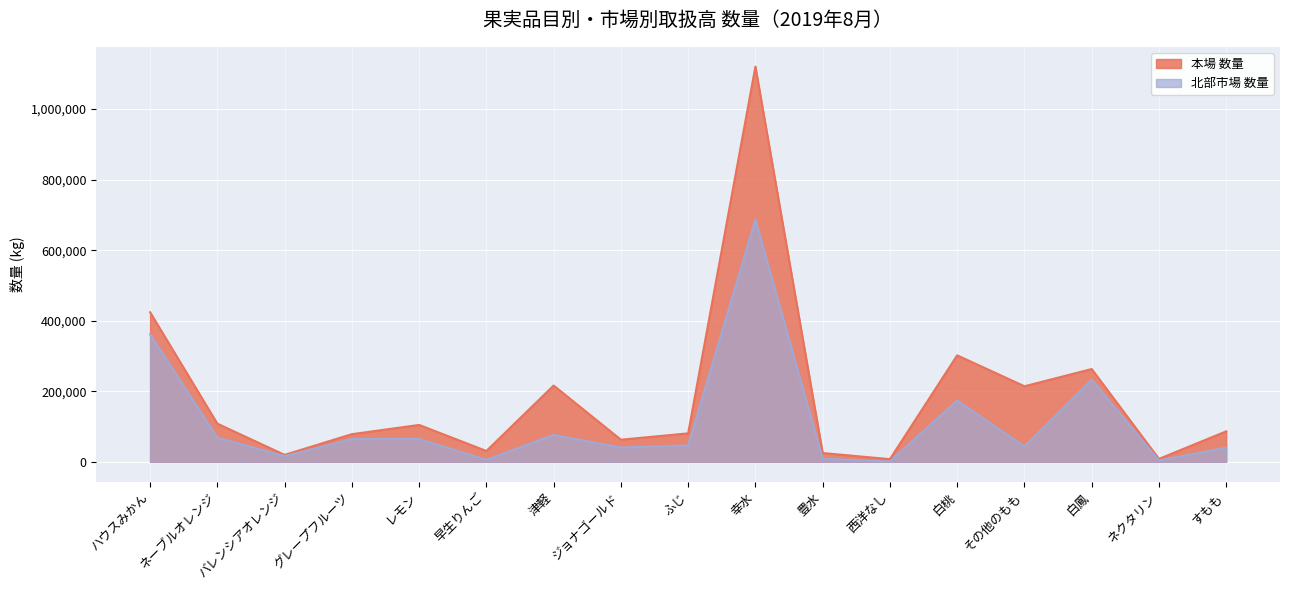

What position from the left is すもも?

17